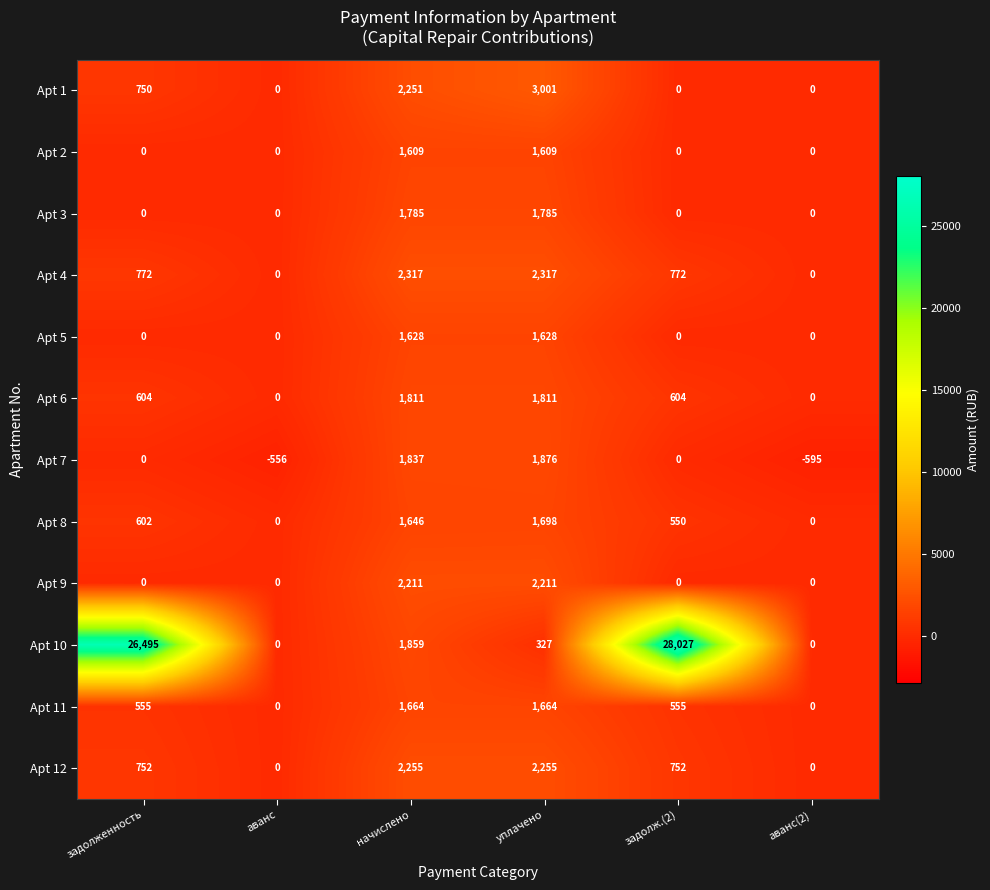

What is the average value of the Apt 8 series?

749